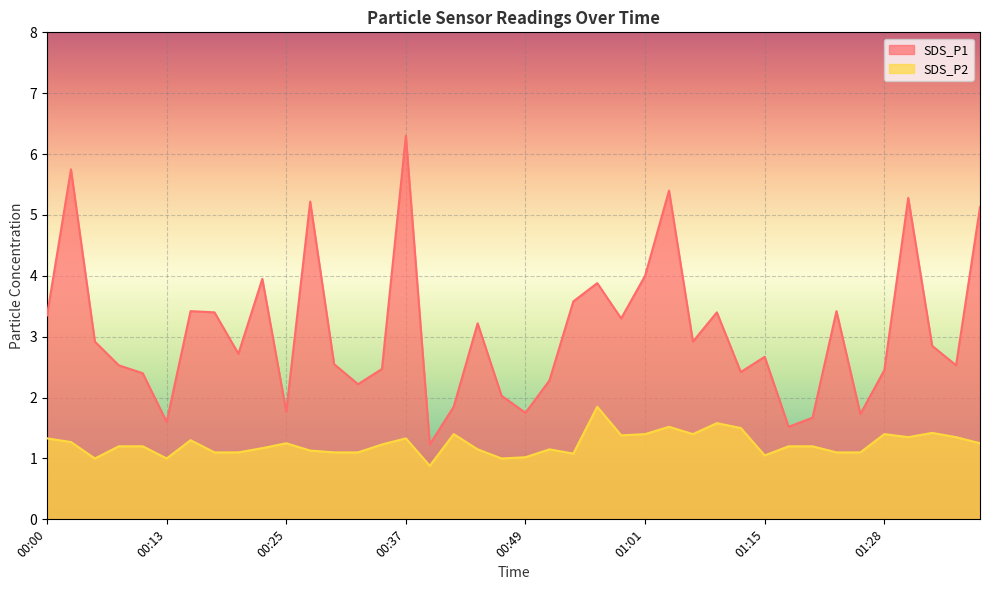

What is the minimum value shown in the chart?

0.9